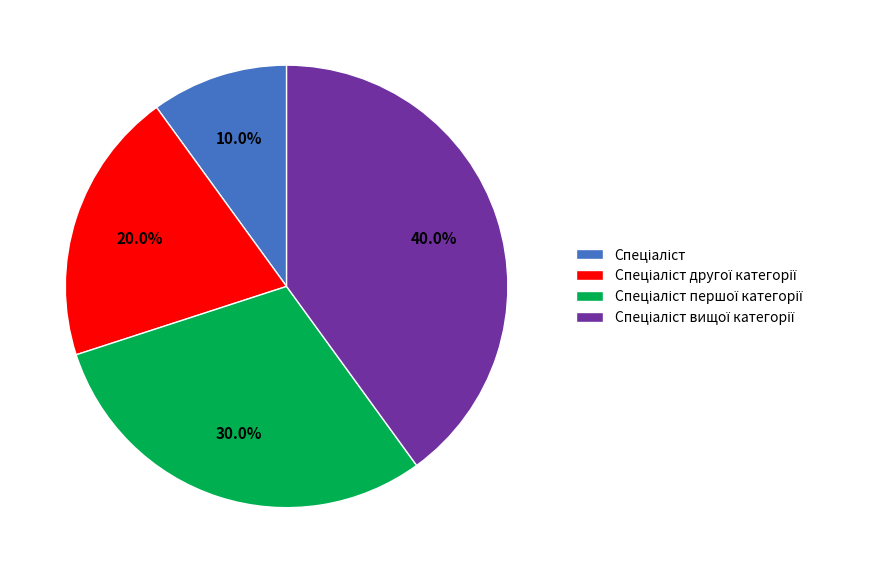

Does any single category account for the majority?

No